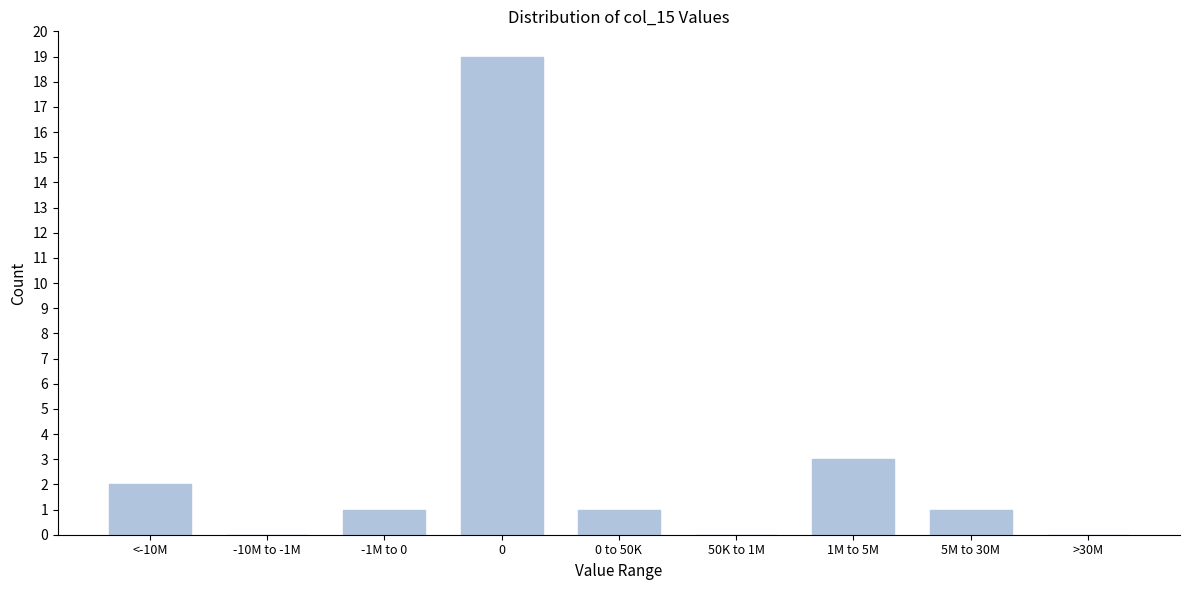

Reading left to right, transcribe all the data shown in this chart.

<-10M=2	-10M to -1M=0	-1M to 0=1	0=19	0 to 50K=1	50K to 1M=0	1M to 5M=3	5M to 30M=1	>30M=0